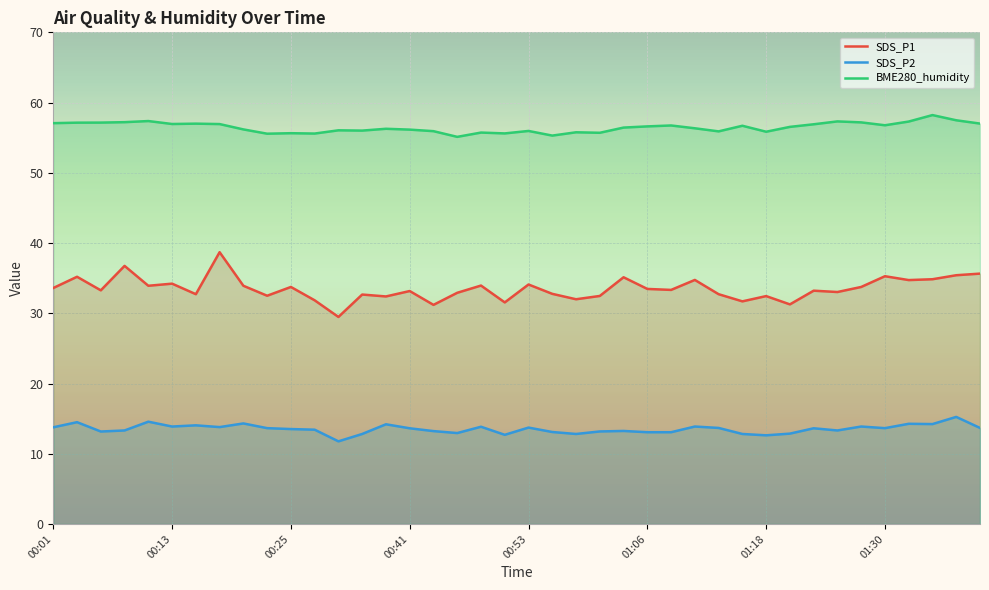

Rank the series by their average value, from highest to lowest.

BME280_humidity, SDS_P1, SDS_P2